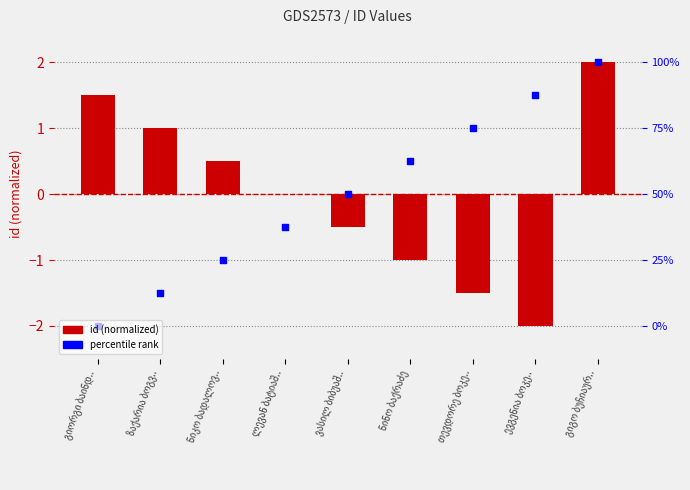

Which series reaches the maximum Y coordinate?

id (normalized)